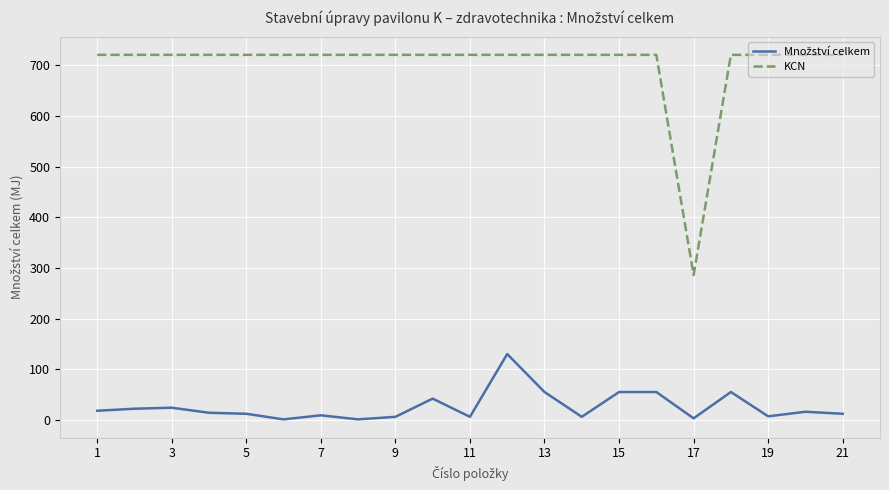

What is the difference between the maximum and minimum values in the KCN series?

435